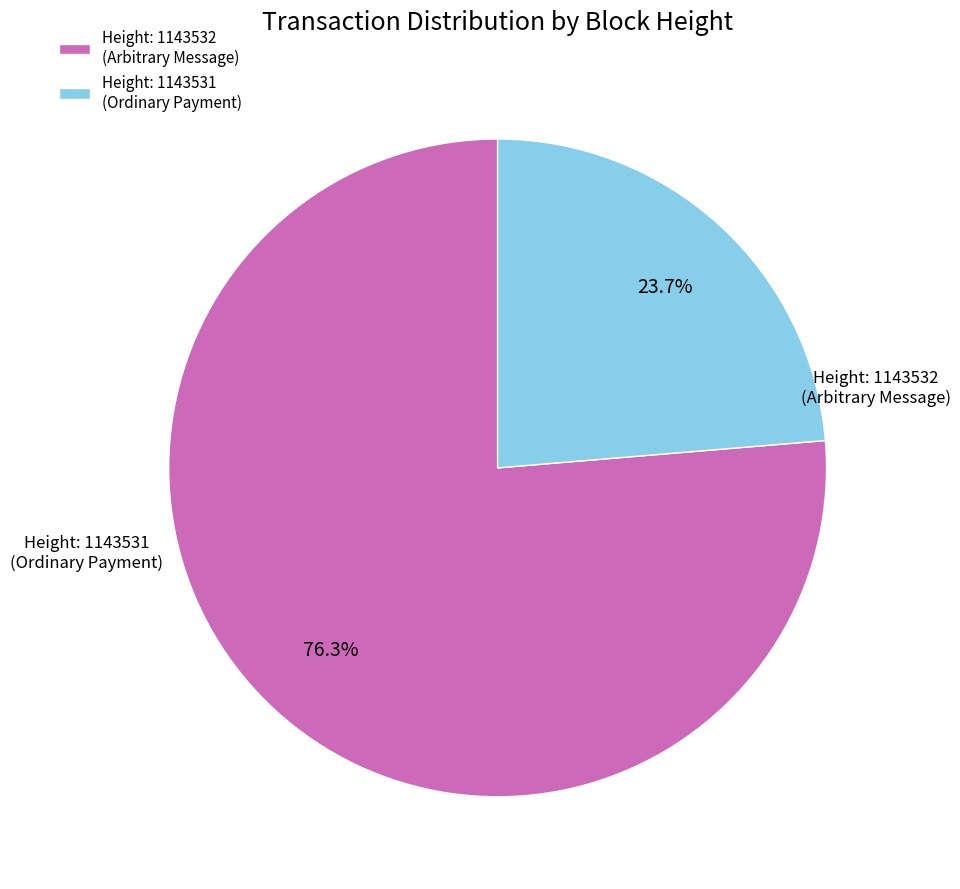

What is the majority slice?

1143532